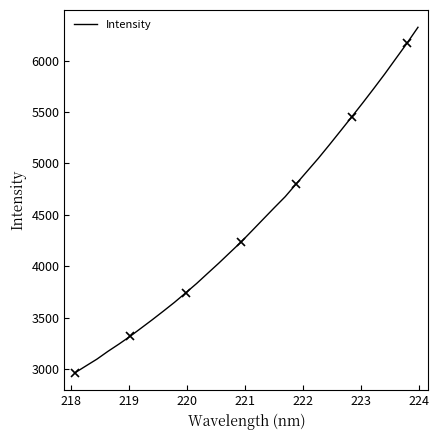

Reading right to left, what are all the values shown in this chart?

6326.0	6169.7	6021.3	5872.1	5729.2	5589.0	5452.2	5317.0	5182.6	5050.9	4926.3	4802.0	4676.6	4567.6	4456.3	4344.6	4233.8	4131.7	4029.1	3930.5	3831.3	3738.6	3647.7	3562.3	3478.6	3397.6	3317.0	3242.1	3170.8	3094.5	3027.7	2960.2